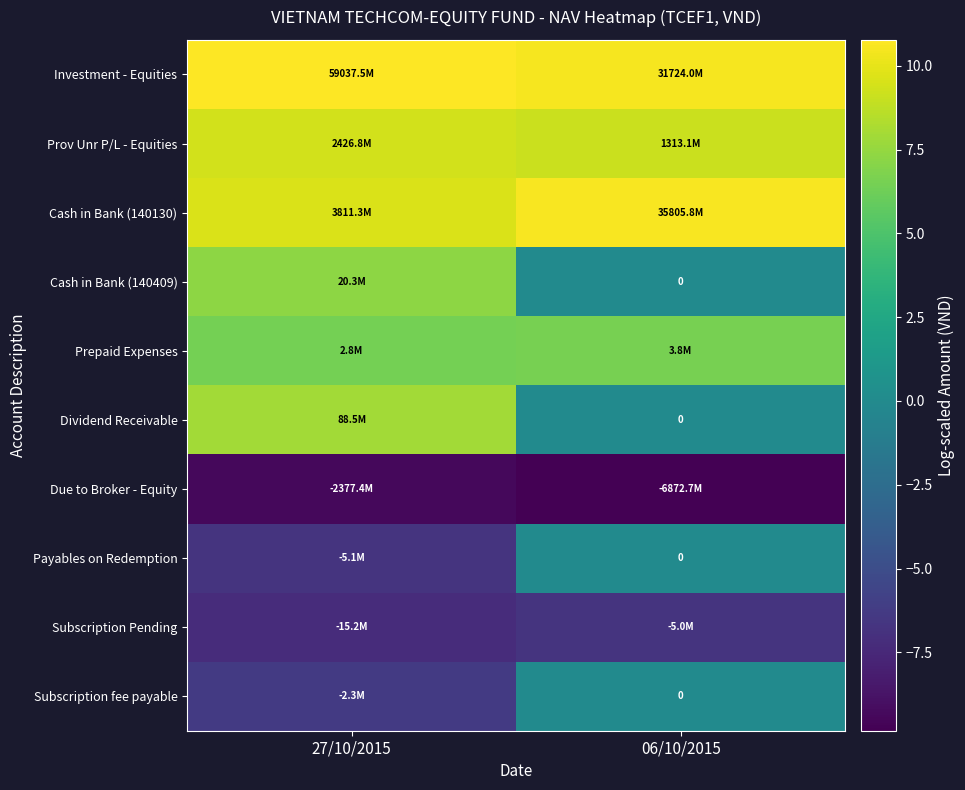

At which category is the sum across all series the highest?

27/10/2015